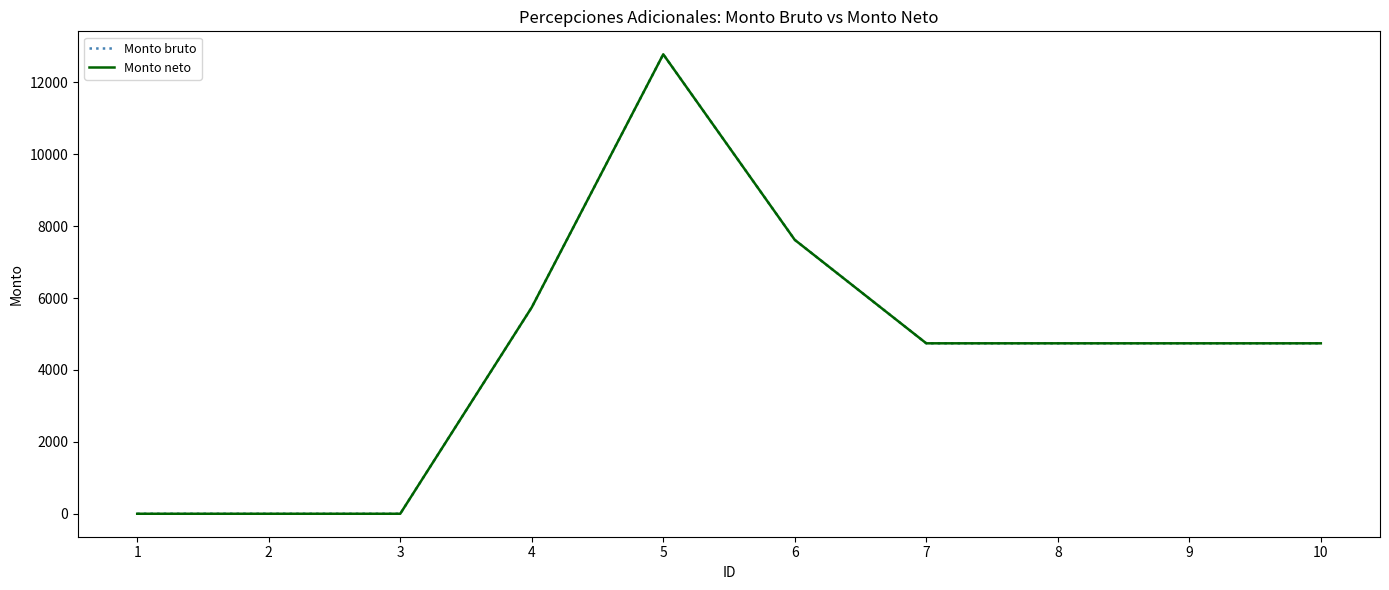

How many lines are shown in the chart?

2